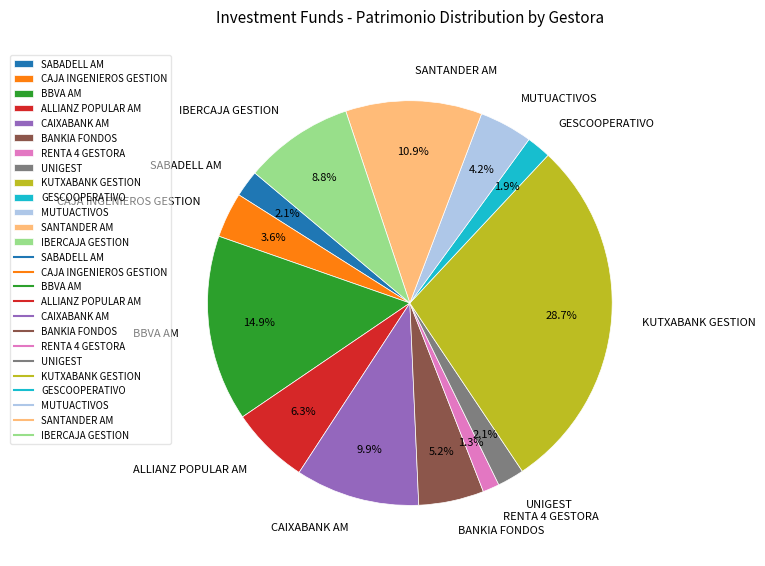

Between BANKIA FONDOS and CAJA INGENIEROS GESTION, which is larger?

BANKIA FONDOS